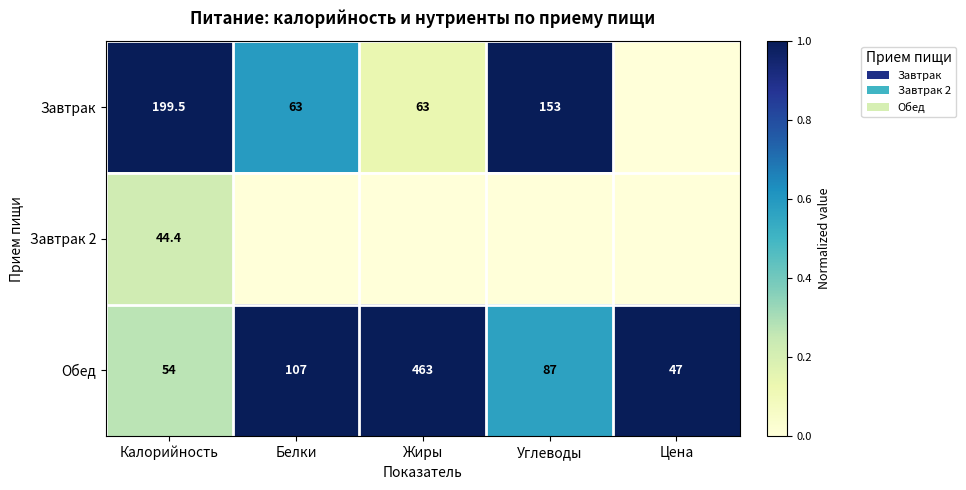

What is the difference between the maximum and minimum values in the Обед series?

416.0